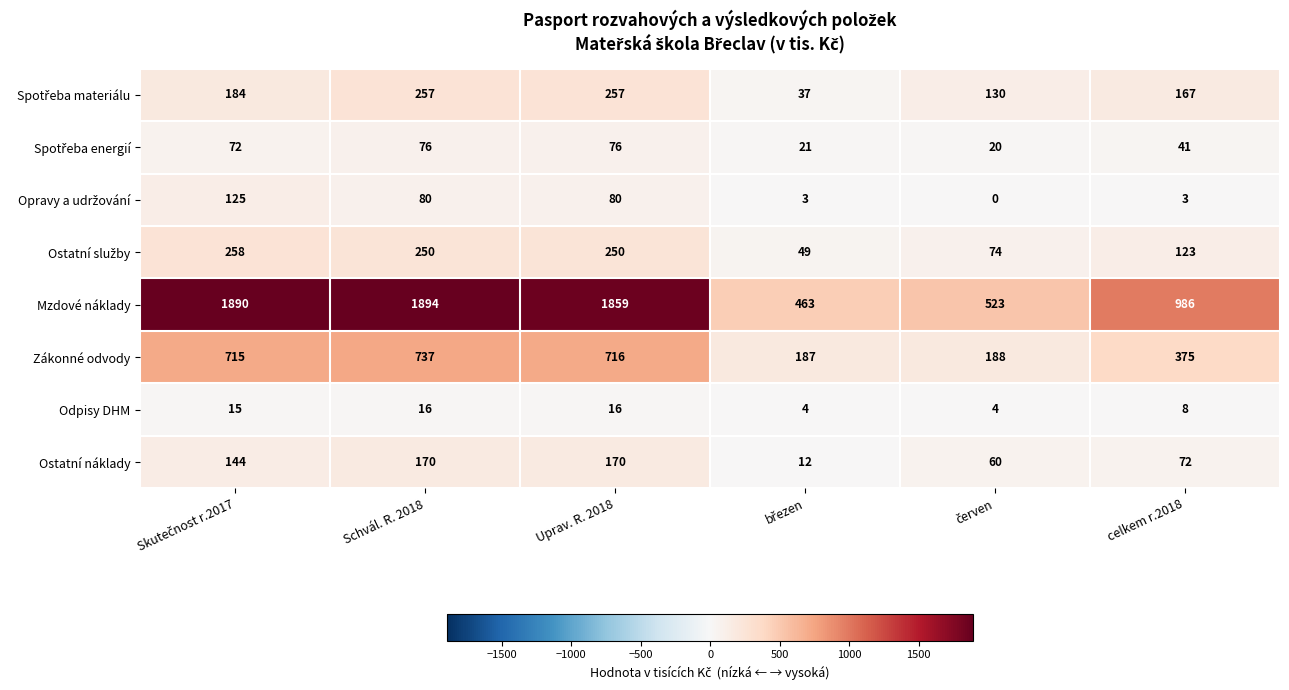

What value does the Ostatní náklady series have at celkem r.2018?

72